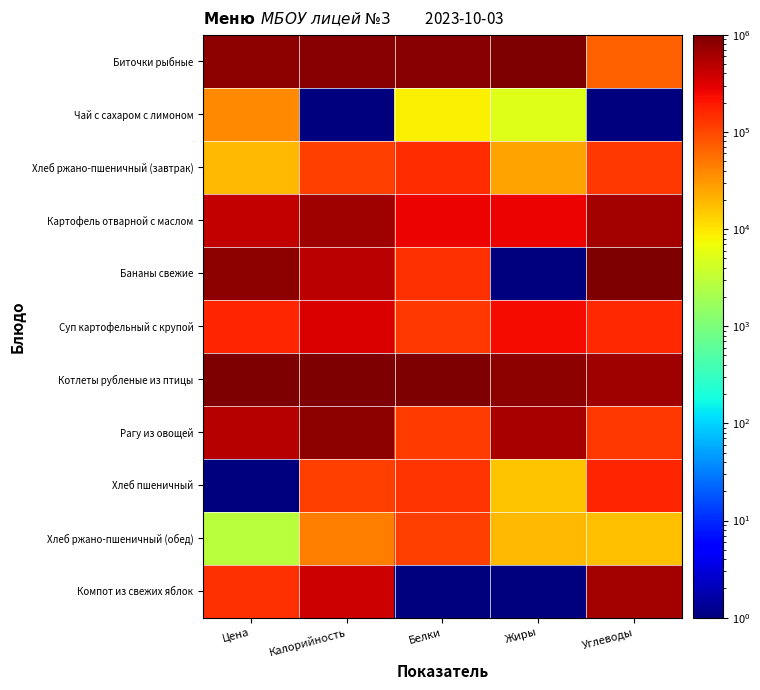

Reading left to right, transcribe all the data shown in this chart.

Биточки рыбные: Цена=843699.3	Калорийность=871508.5	Белки=888349.6	Жиры=1000000.0	Углеводы=68583.6
Чай с сахаром с лимоном: Цена=39076.2	Калорийность=1.0	Белки=8496.1	Жиры=5320.1	Углеводы=1.0
Хлеб ржано-пшеничный (завтрак): Цена=18887.3	Калорийность=110243.0	Белки=150486.3	Жиры=25532.9	Углеводы=126062.3
Картофель отварной с маслом: Цена=432433.0	Калорийность=671136.3	Белки=263350.3	Жиры=265958.2	Углеводы=633573.2
Бананы свежие: Цена=810159.7	Калорийность=484171.8	Белки=140170.8	Жиры=1.0	Углеводы=1000000.0
Суп картофельный с крупой: Цена=161511.7	Калорийность=333334.0	Белки=122573.7	Жиры=233511.4	Углеводы=156434.5
Котлеты рубленые из птицы: Цена=1000000.0	Калорийность=1000000.0	Белки=1000000.0	Жиры=815957.6	Углеводы=678968.3
Рагу из овощей: Цена=514165.3	Калорийность=826815.8	Белки=120753.3	Жиры=590425.9	Углеводы=127368.6
Хлеб пшеничный: Цена=1.0	Калорийность=113594.9	Белки=134102.8	Жиры=15958.4	Углеводы=162966.2
Хлеб ржано-пшеничный (обед): Цена=2931.6	Калорийность=45438.6	Белки=110437.8	Жиры=19149.9	Углеводы=16983.3
Компот из свежих яблок: Цена=138066.6	Калорийность=397021.1	Белки=1.0	Жиры=1.0	Углеводы=636839.0